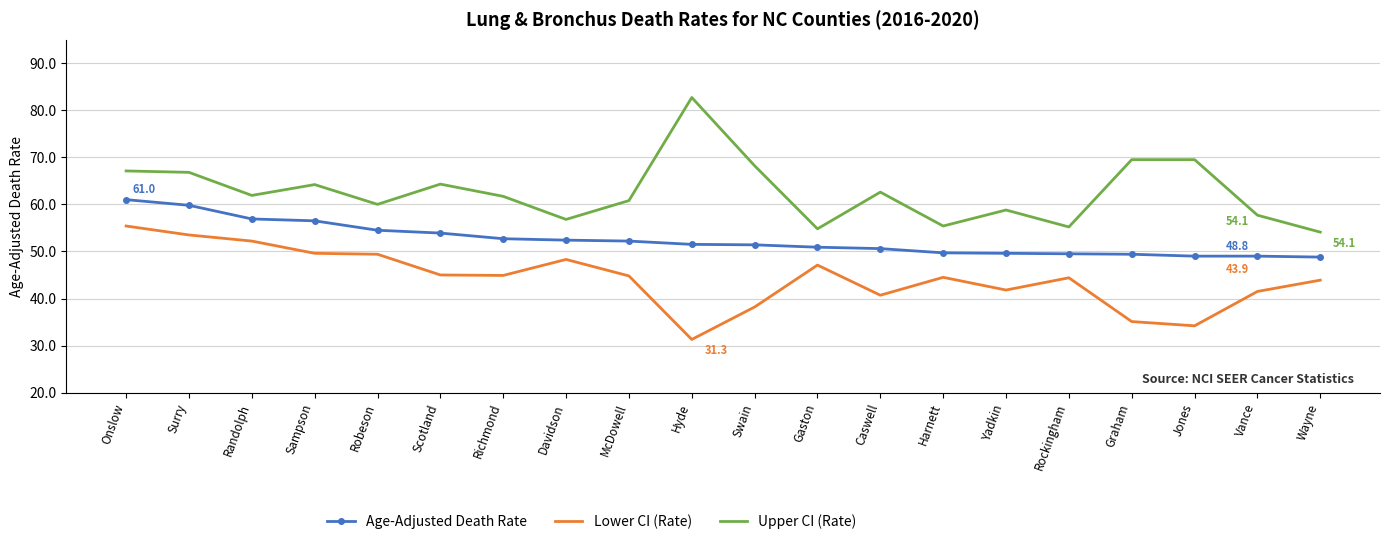

The Age-Adjusted Death Rate series shows 52.4 at Davidson. True or false?

True